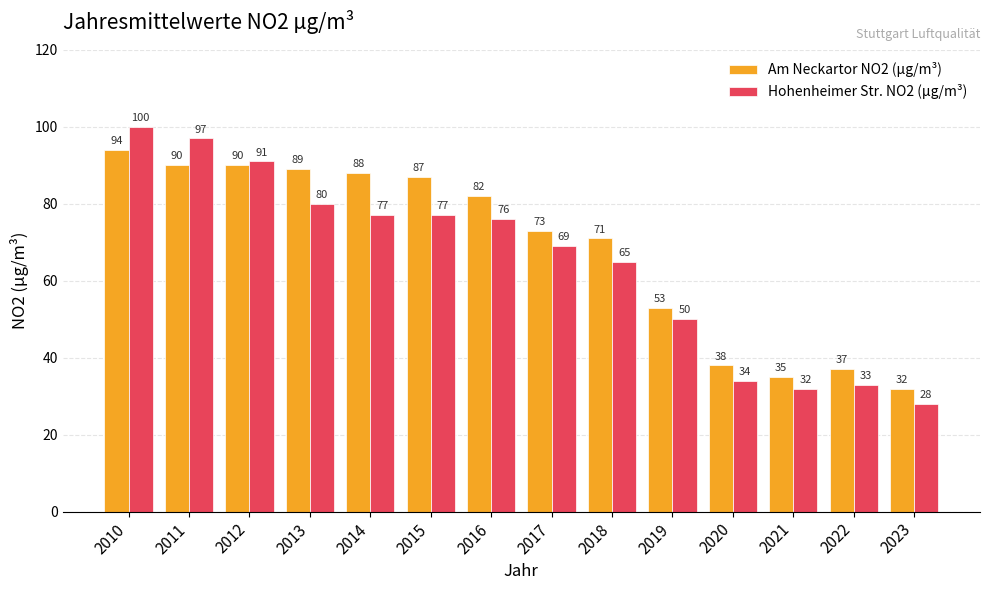

What is the sum of the Am Neckartor NO2 (µg/m³) values at 2021 and 2016?

117